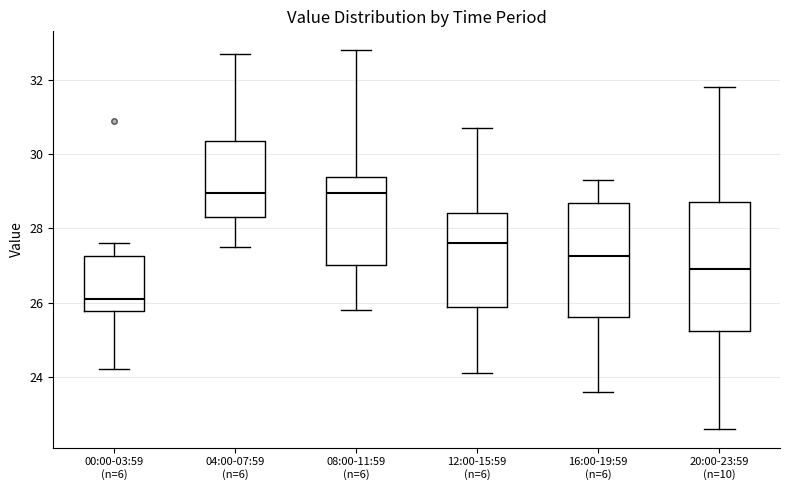

Reading left to right, read every box against the y-axis: the position of its median line, the range the box covers, and the ends of its whiskers. The values are not printed on the chart, so give them approximately, as read against the axis.

00:00-03:59 (n=6): median 26.2, box 25.8 to 27.2, whiskers 24.2 to 27.6
04:00-07:59 (n=6): median 29.0, box 28.4 to 30.4, whiskers 27.6 to 32.8
08:00-11:59 (n=6): median 29.0, box 27.0 to 29.4, whiskers 25.8 to 32.8
12:00-15:59 (n=6): median 27.6, box 25.8 to 28.4, whiskers 24.2 to 30.8
16:00-19:59 (n=6): median 27.2, box 25.6 to 28.6, whiskers 23.6 to 29.4
20:00-23:59 (n=10): median 27.0, box 25.2 to 28.8, whiskers 22.6 to 31.8